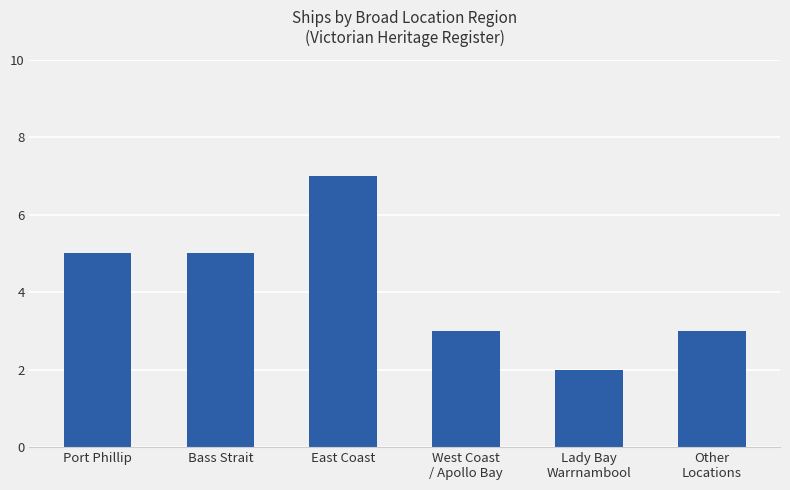

Which has a higher value, West Coast
/ Apollo Bay or Port Phillip?

Port Phillip